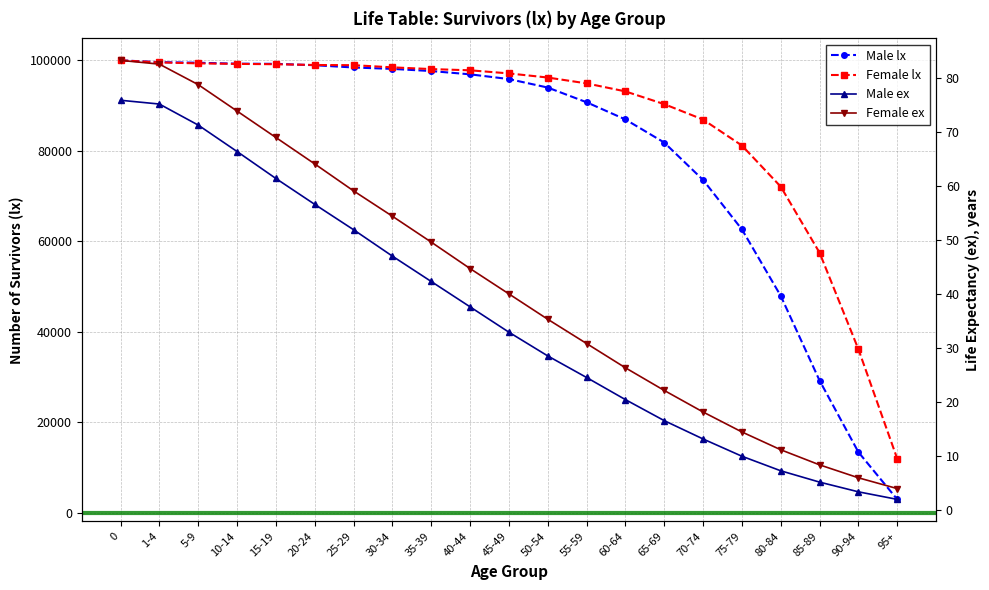

True or false: Male ex has a value of 40.0 at 0.

False